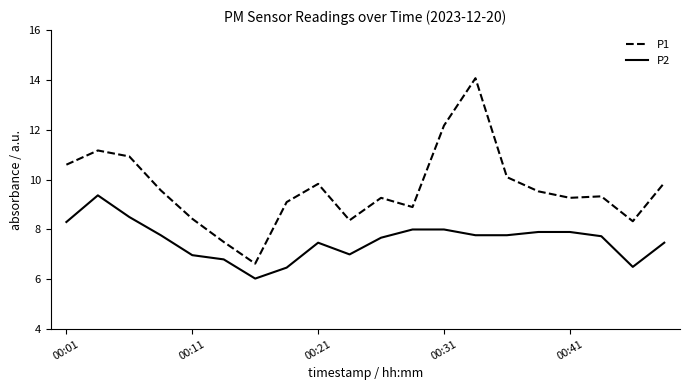

Which series has the largest range (max minus min)?

P1